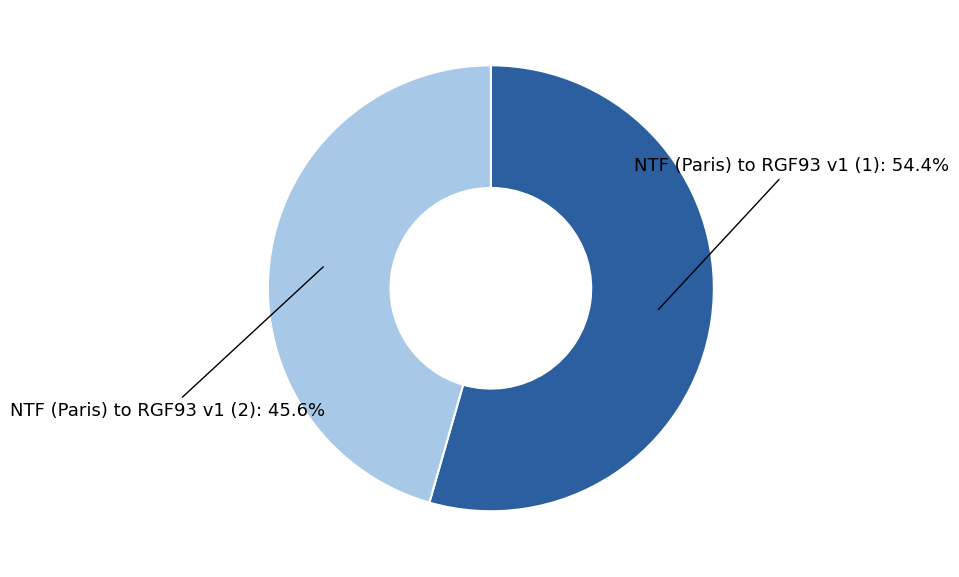

Is there any slice that represents more than half of the pie?

Yes